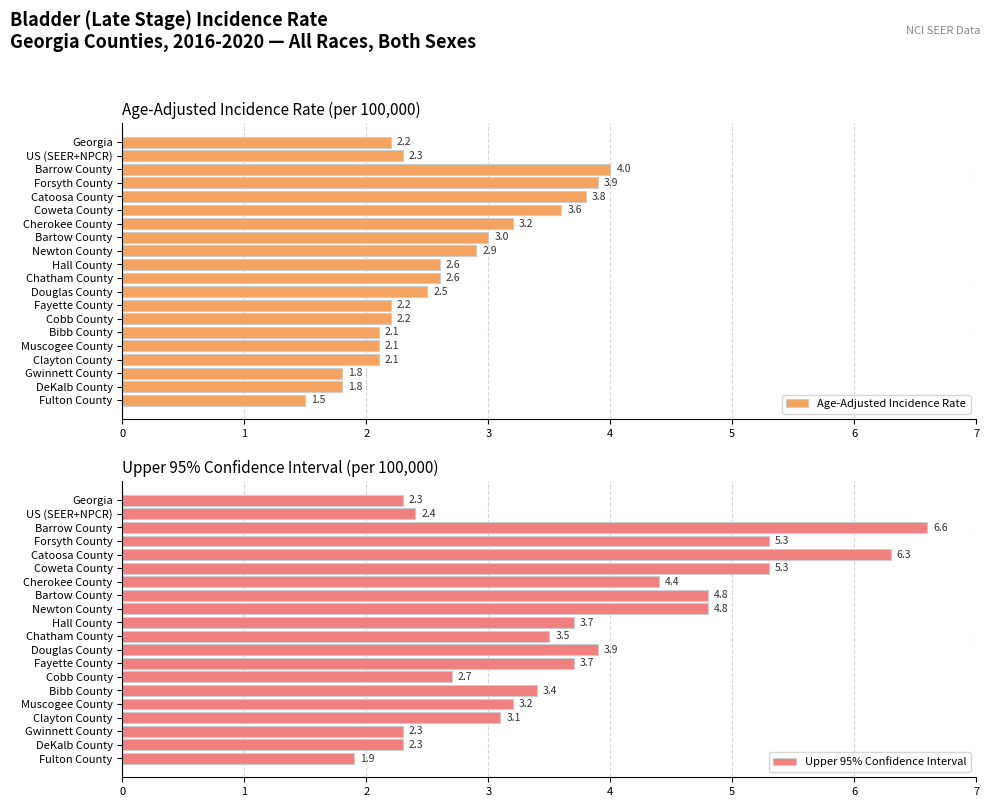

Which category has the lowest value in the Age-Adjusted Incidence Rate series?

Fulton County